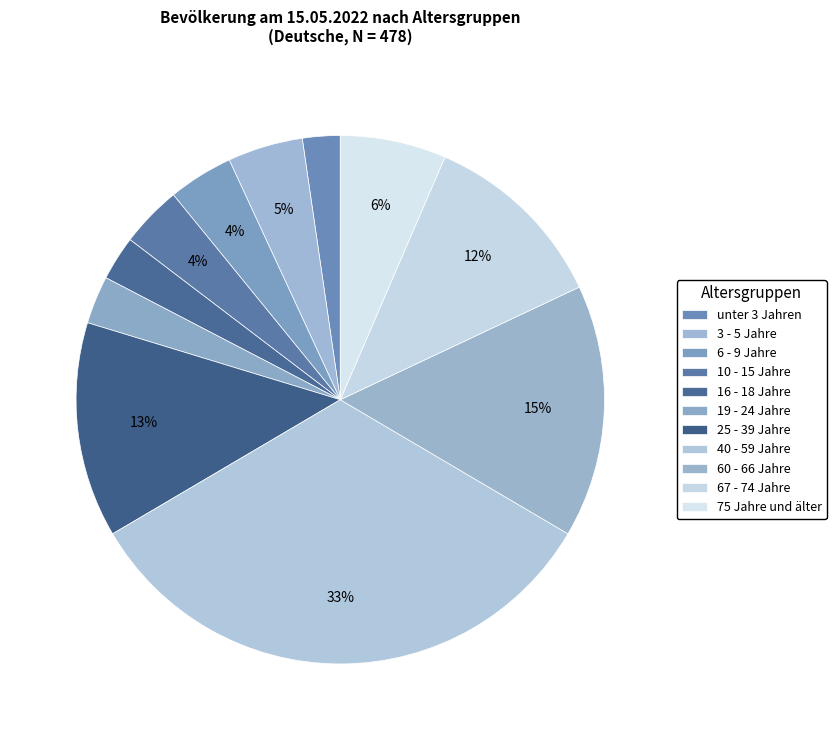

How many segments does this pie chart have?

11